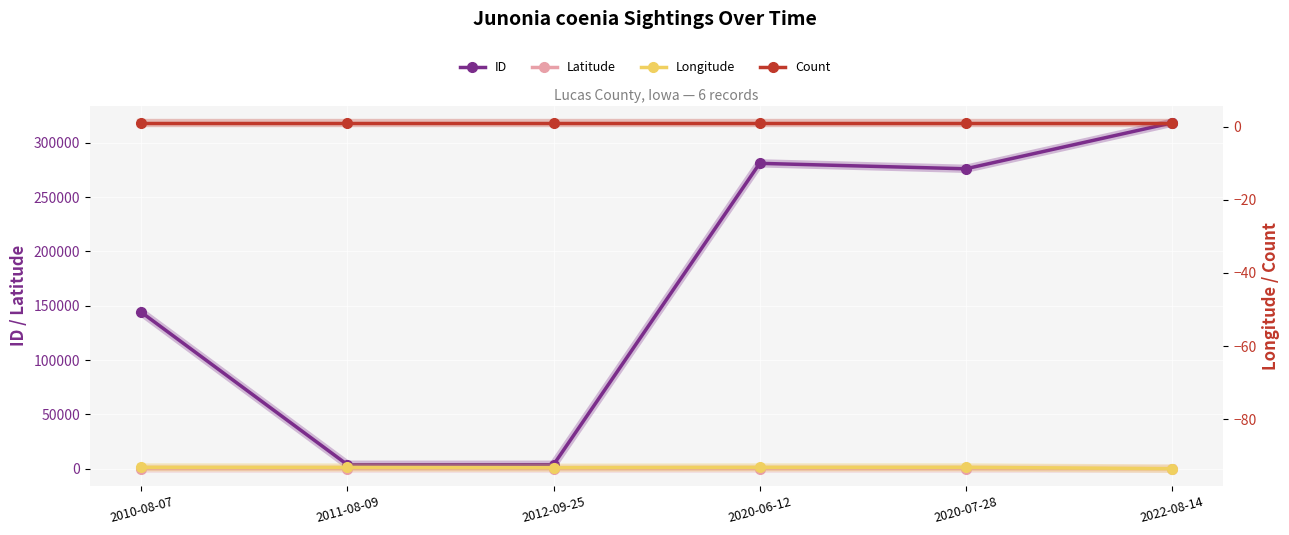

In Longitude, how many points are higher than both neighbors (excluding endpoints)?

1